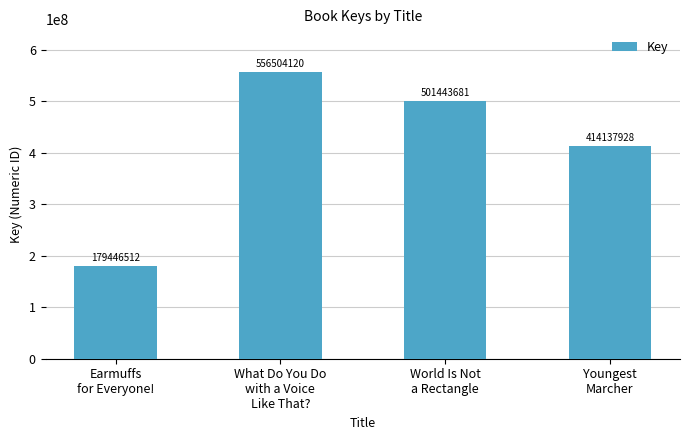

The chart shows a value of 304241892 at Earmuffs
for Everyone!. True or false?

False